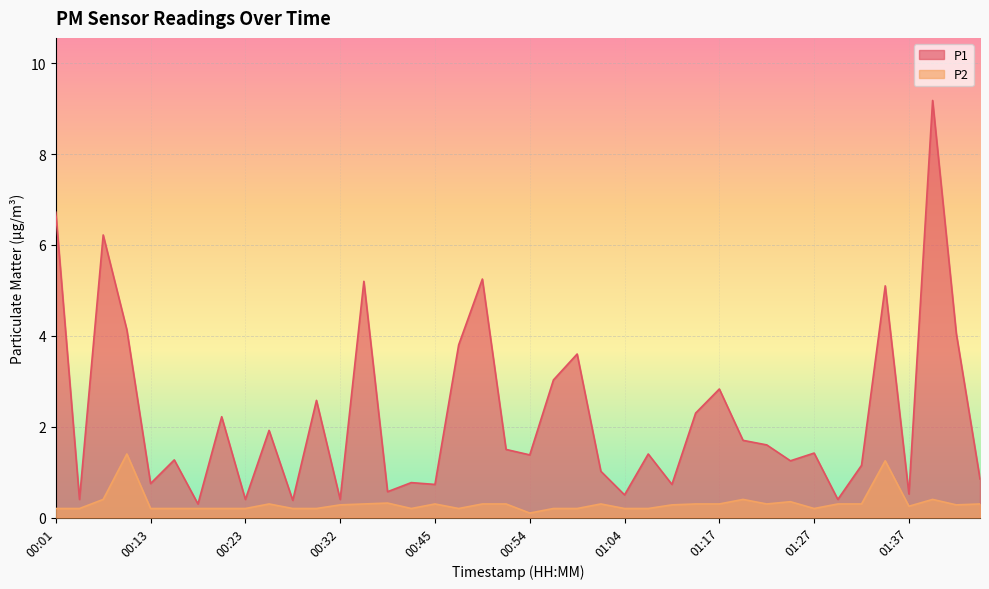

What is the maximum value shown in the chart?

9.2